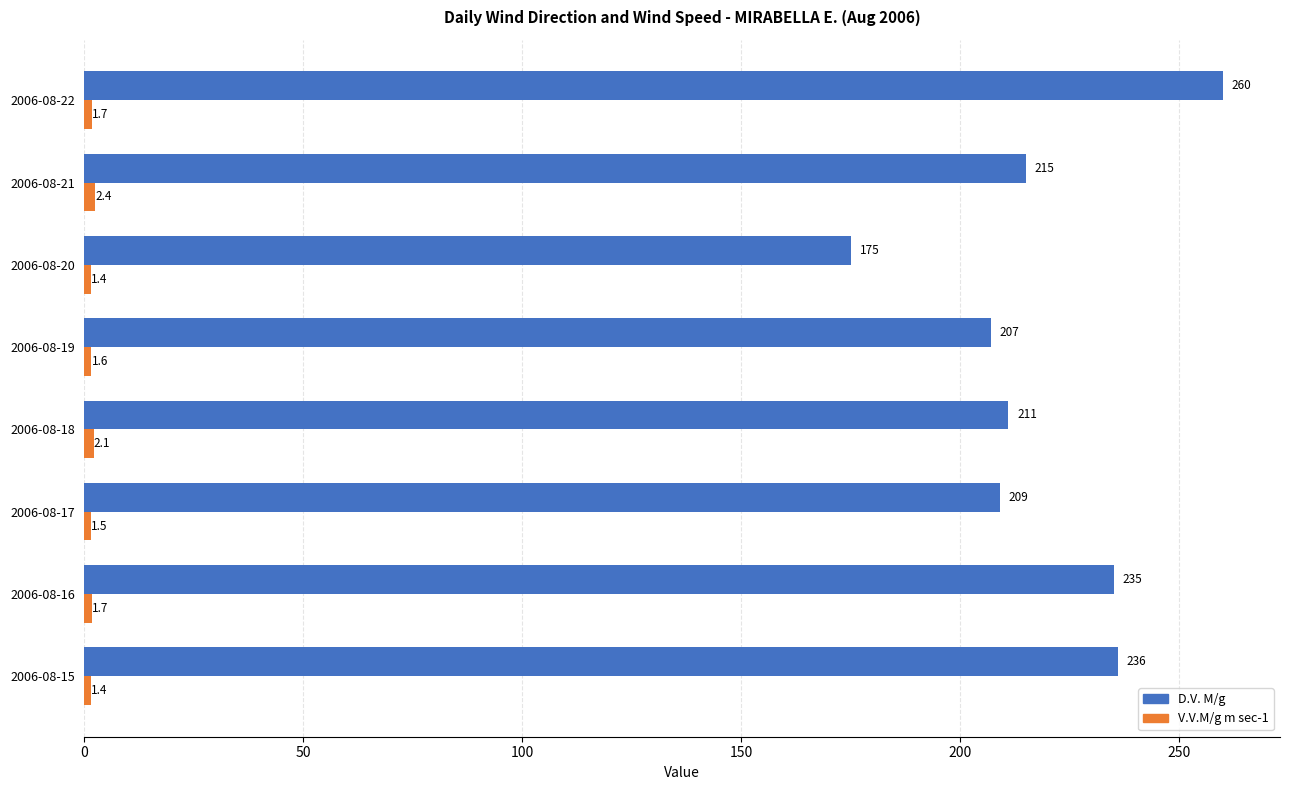

What is the smallest value displayed?

1.4